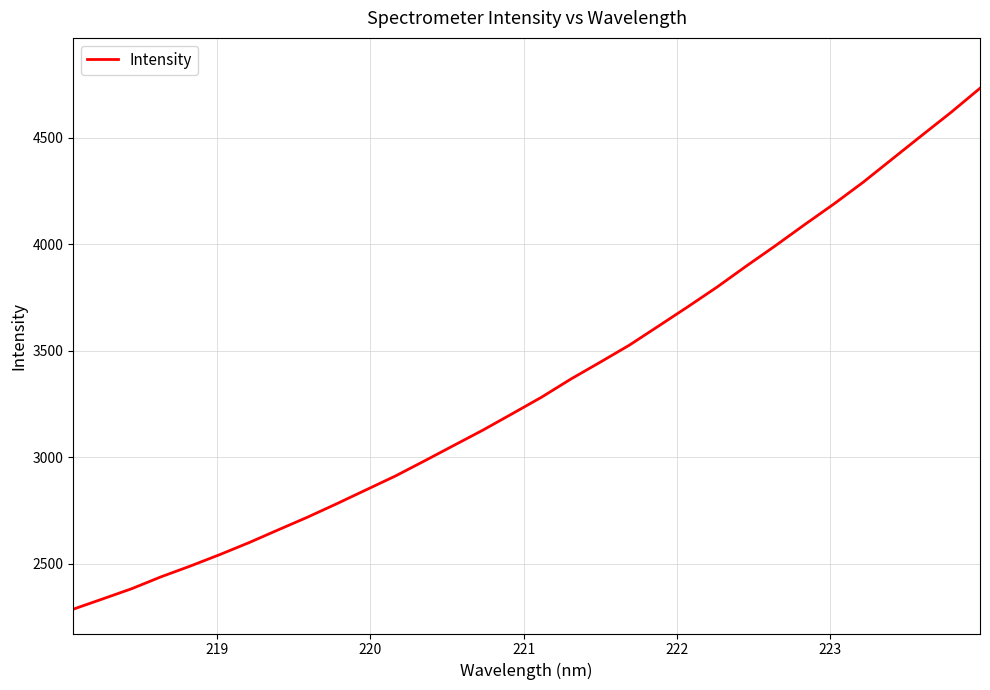

What is the difference between the maximum and minimum values?

2447.3